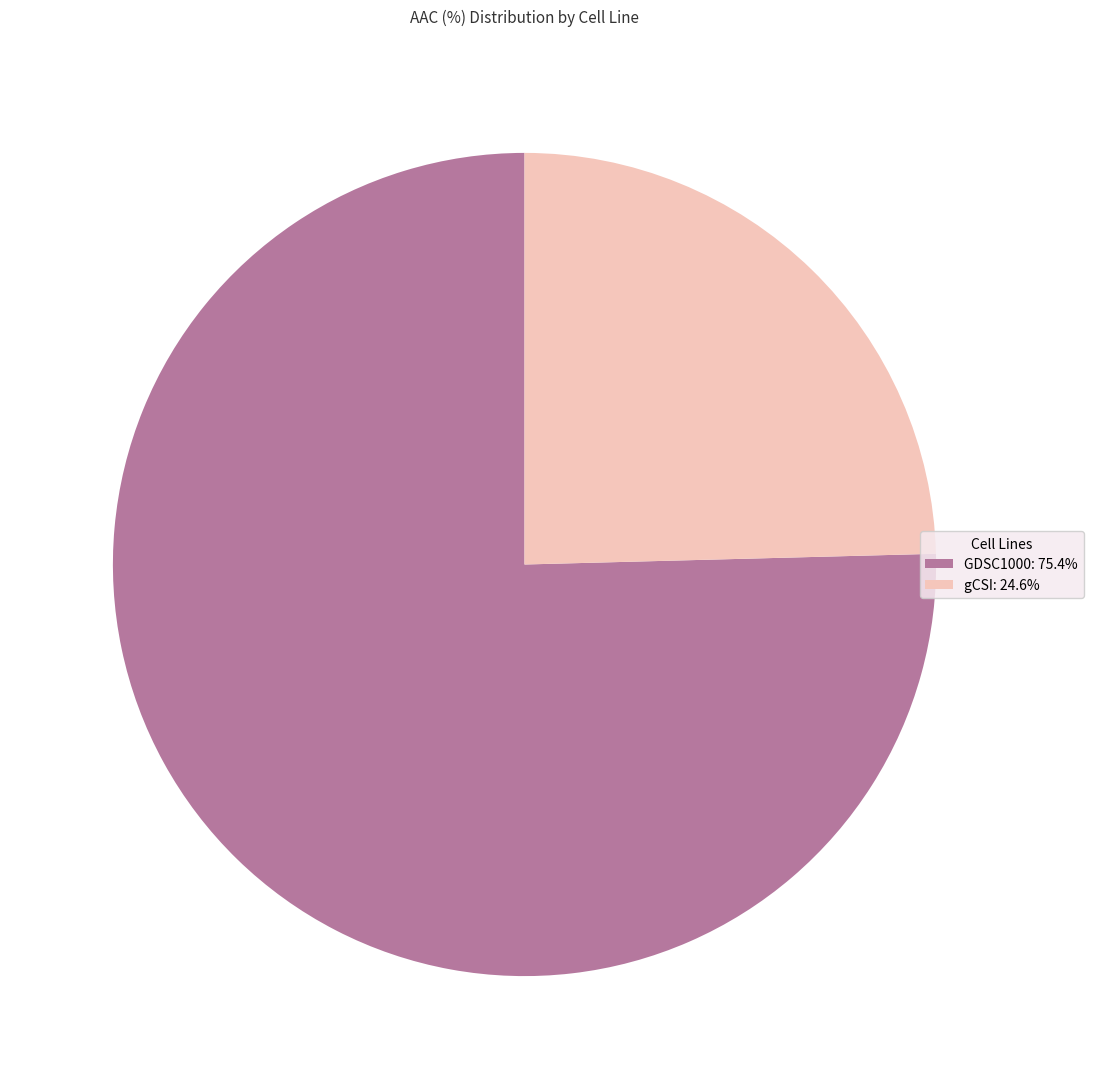

Do GDSC1000: 75.4% and gCSI: 24.6% together represent more than half of the pie?

Yes